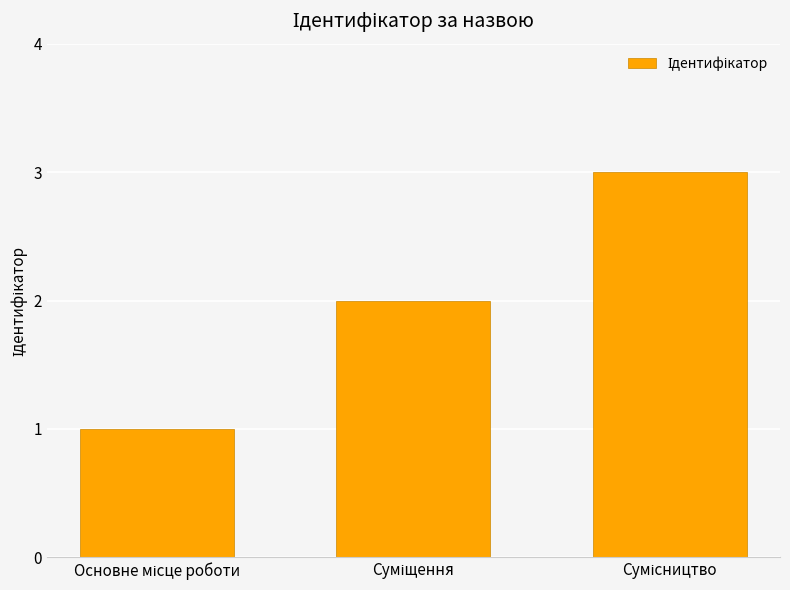

What is the greatest value displayed?

3